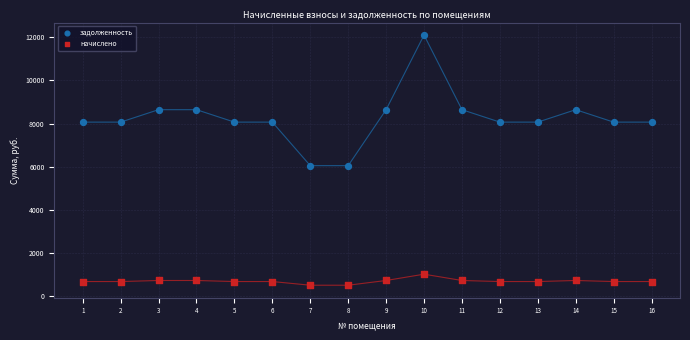

Which series has the largest Y range (max minus min)?

задолженность